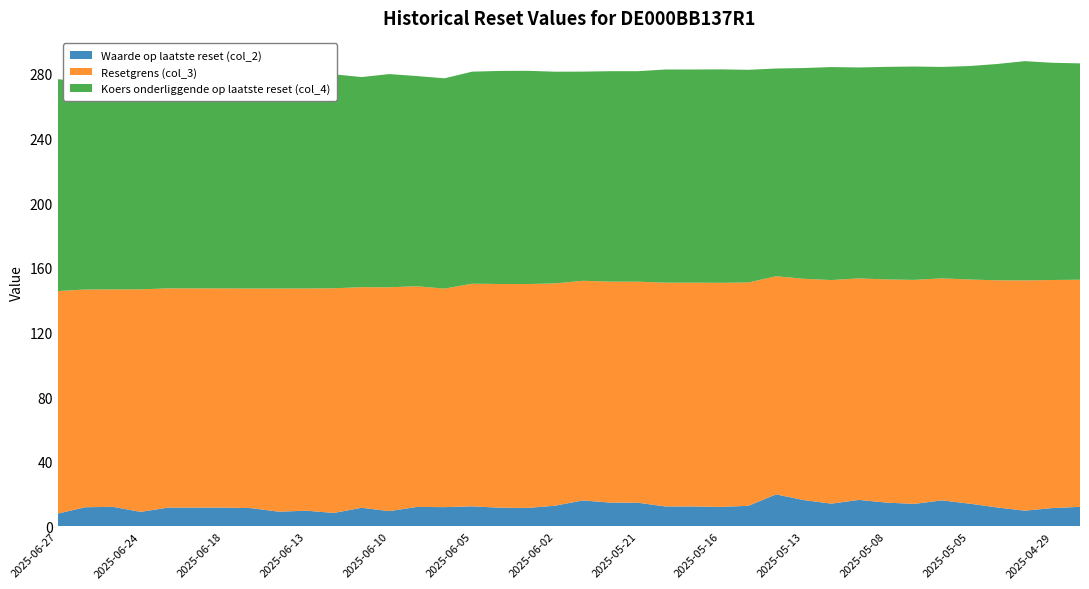

Reading right to left, transcribe all the data shown in this chart.

Waarde op laatste reset (col_2): 2025-04-28=12.1	2025-04-29=11.4	2025-04-30=9.8	2025-05-02=11.8	2025-05-05=14.1	2025-05-06=16.1	2025-05-07=14.0	2025-05-08=14.8	2025-05-09=16.4	2025-05-12=14.1	2025-05-13=16.3	2025-05-14=19.9	2025-05-15=12.8	2025-05-16=12.1	2025-05-19=12.4	2025-05-20=12.4	2025-05-21=14.7	2025-05-22=14.8	2025-05-23=16.1	2025-06-02=12.8	2025-06-03=11.5	2025-06-04=11.6	2025-06-05=12.5	2025-06-06=12.0	2025-06-09=12.1	2025-06-10=9.5	2025-06-11=11.6	2025-06-12=8.4	2025-06-13=9.8	2025-06-16=9.2	2025-06-17=11.4	2025-06-18=11.7	2025-06-20=11.7	2025-06-23=11.7	2025-06-24=9.0	2025-06-25=12.2	2025-06-26=11.9	2025-06-27=8.0
Resetgrens (col_3): 2025-04-28=140.4	2025-04-29=141.0	2025-04-30=142.4	2025-05-02=140.4	2025-05-05=138.6	2025-05-06=137.3	2025-05-07=138.5	2025-05-08=138.0	2025-05-09=137.0	2025-05-12=138.3	2025-05-13=136.8	2025-05-14=134.9	2025-05-15=138.1	2025-05-16=138.6	2025-05-19=138.4	2025-05-20=138.4	2025-05-21=136.7	2025-05-22=136.6	2025-05-23=135.8	2025-06-02=137.5	2025-06-03=138.4	2025-06-04=138.3	2025-06-05=137.7	2025-06-06=135.1	2025-06-09=136.5	2025-06-10=138.4	2025-06-11=136.4	2025-06-12=138.9	2025-06-13=137.4	2025-06-16=138.0	2025-06-17=135.8	2025-06-18=135.5	2025-06-20=135.5	2025-06-23=135.5	2025-06-24=137.6	2025-06-25=134.4	2025-06-26=134.6	2025-06-27=137.6
Koers onderliggende op laatste reset (col_4): 2025-04-28=133.8	2025-04-29=134.3	2025-04-30=135.6	2025-05-02=133.8	2025-05-05=132.0	2025-05-06=130.7	2025-05-07=131.9	2025-05-08=131.4	2025-05-09=130.4	2025-05-12=131.7	2025-05-13=130.3	2025-05-14=128.4	2025-05-15=131.5	2025-05-16=132.0	2025-05-19=131.8	2025-05-20=131.8	2025-05-21=130.2	2025-05-22=130.1	2025-05-23=129.3	2025-06-02=130.9	2025-06-03=131.8	2025-06-04=131.7	2025-06-05=131.1	2025-06-06=130.0	2025-06-09=130.0	2025-06-10=131.8	2025-06-11=129.9	2025-06-12=132.3	2025-06-13=130.8	2025-06-16=131.4	2025-06-17=129.3	2025-06-18=129.1	2025-06-20=129.1	2025-06-23=129.1	2025-06-24=131.1	2025-06-25=128.0	2025-06-26=128.2	2025-06-27=131.0